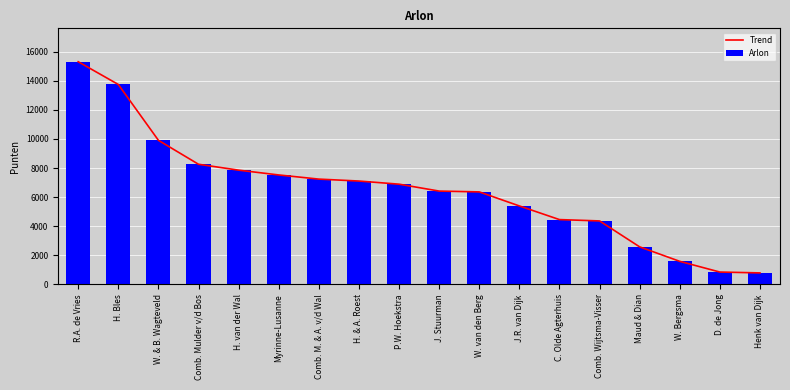

What is the minimum value for Arlon?

790.8